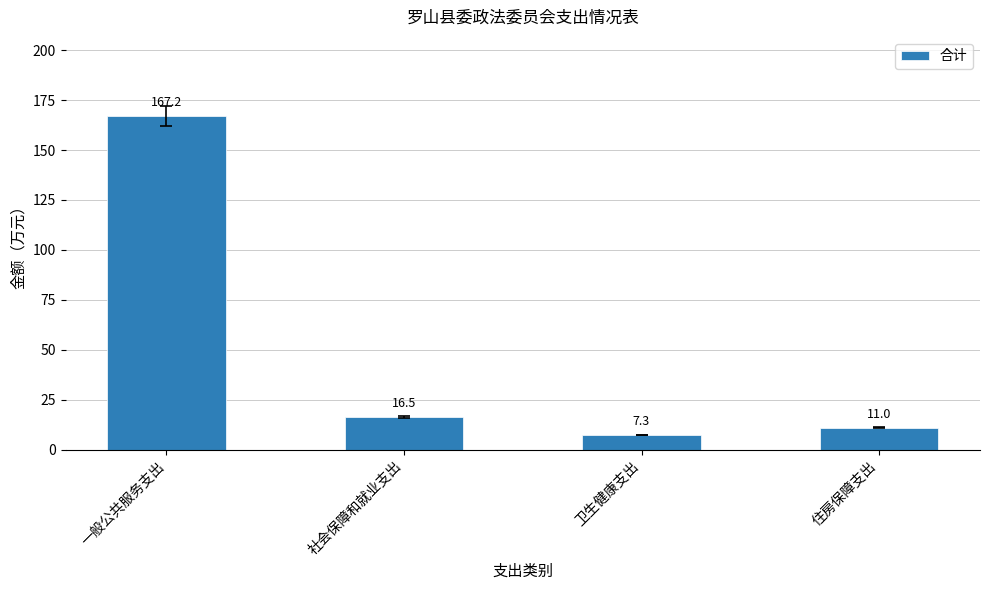

Reading left to right, transcribe all the data shown in this chart.

167.2	16.5	7.3	11.0